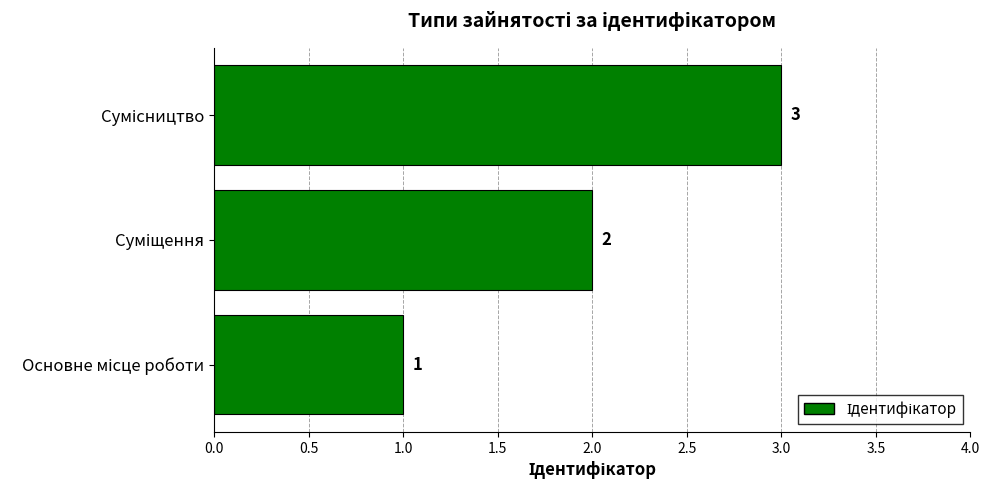

How many bars are there in total?

3